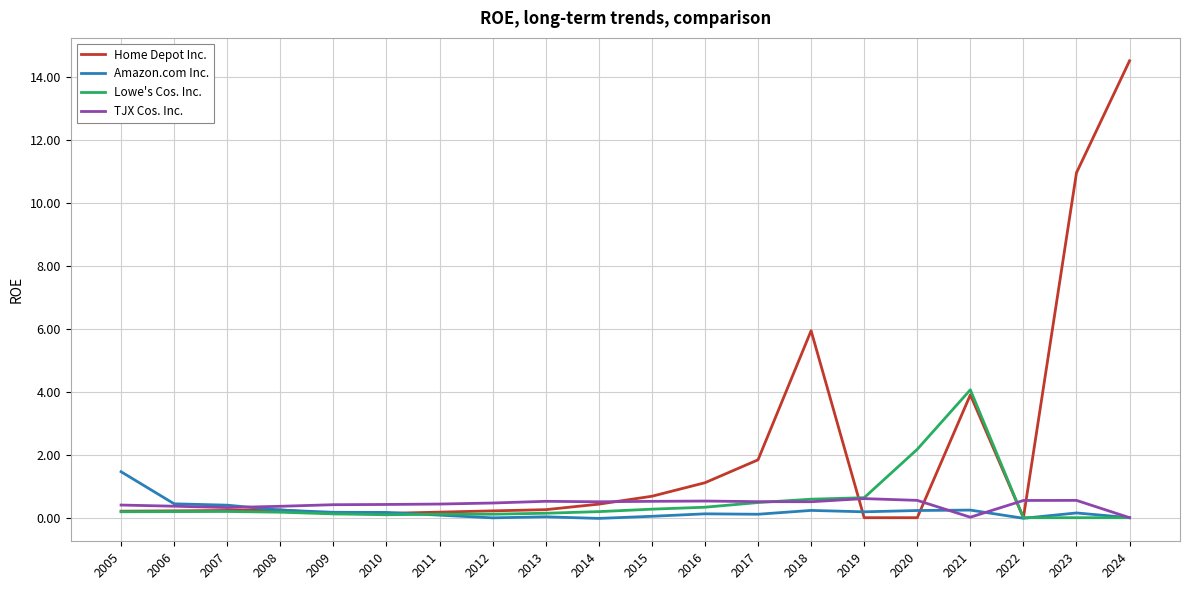

What is the maximum value shown in the chart?

14.5